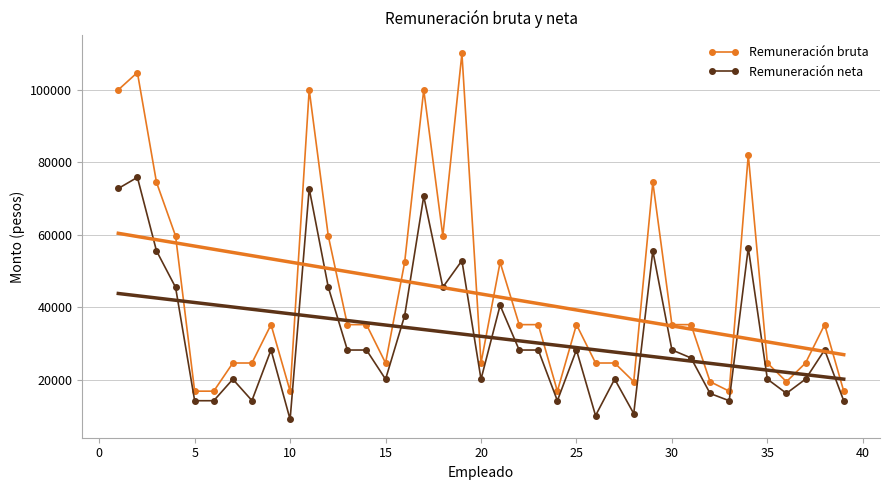

True or false: Remuneración bruta and Remuneración neta intersect in this chart.

False